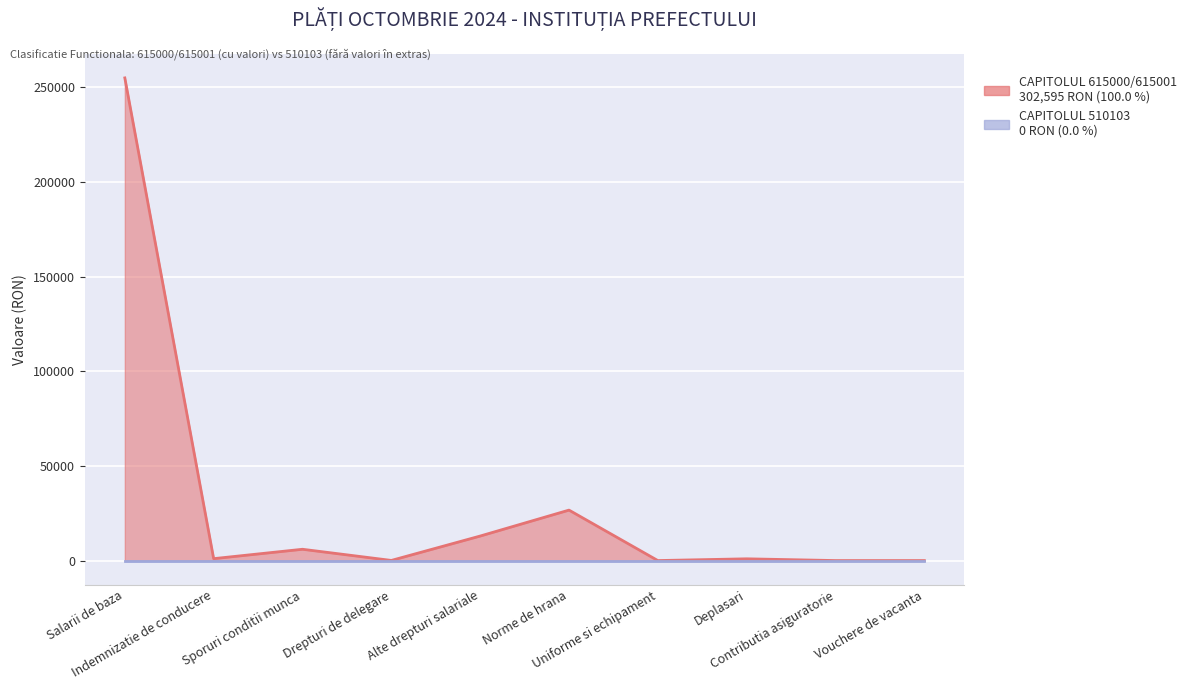

How many data points are above 1008?

4